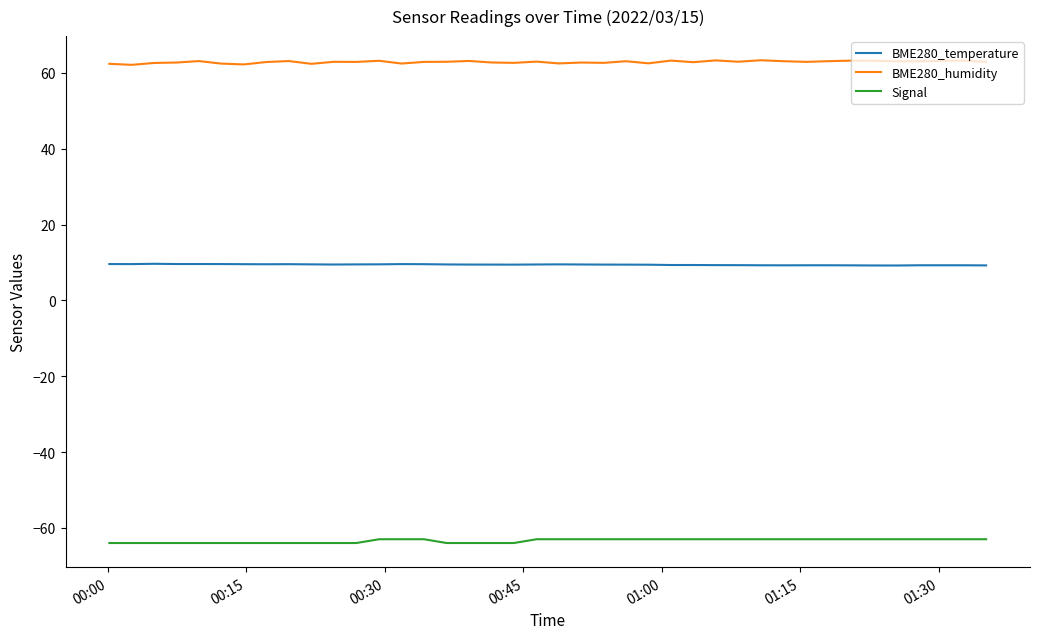

What is the sum of all BME280_temperature values?

376.7